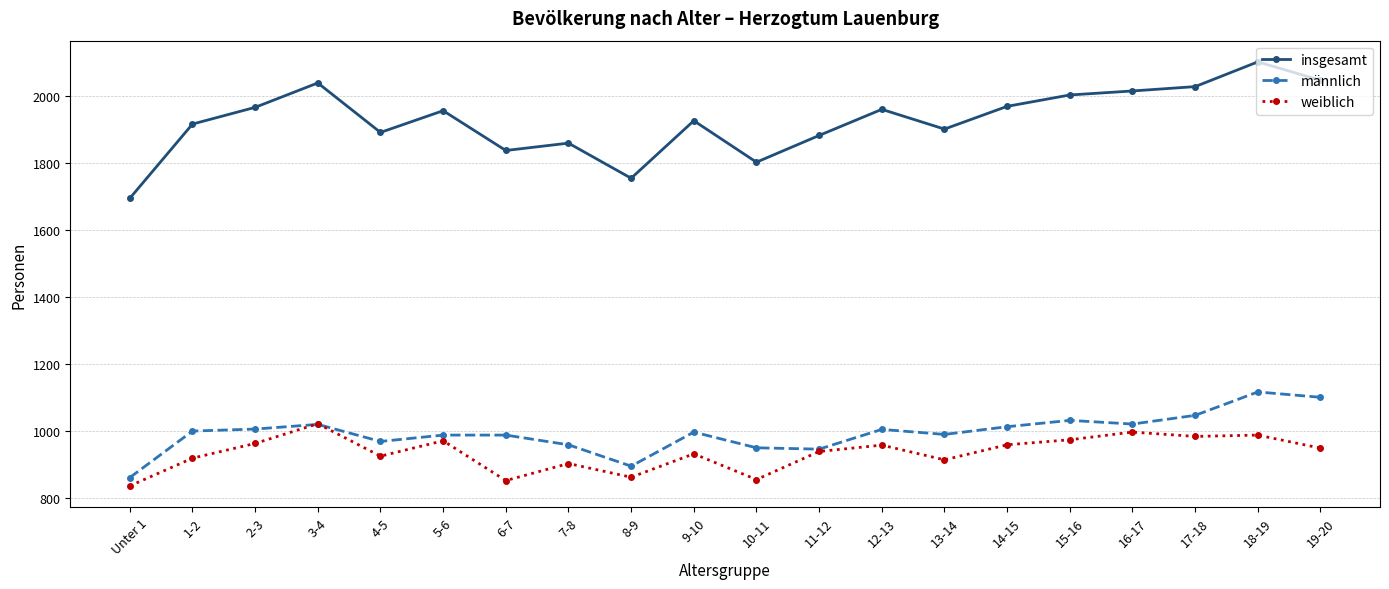

Where is the first local maximum for insgesamt?

3-4